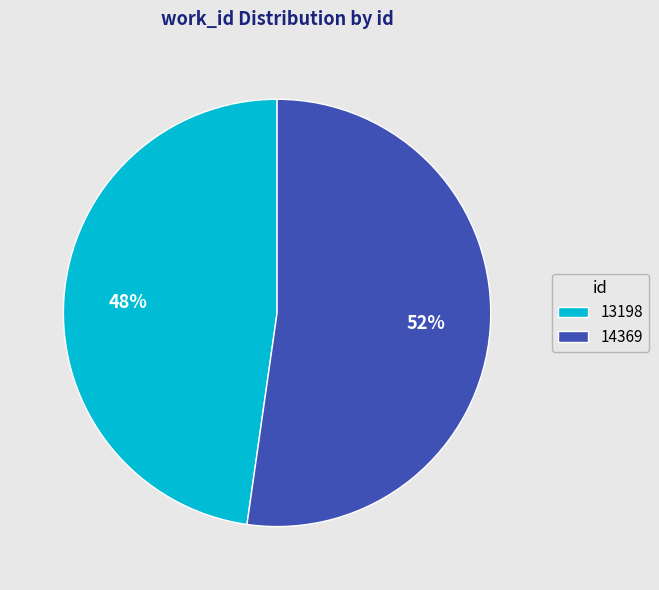

Does 14369 account for over 50% of the chart?

Yes